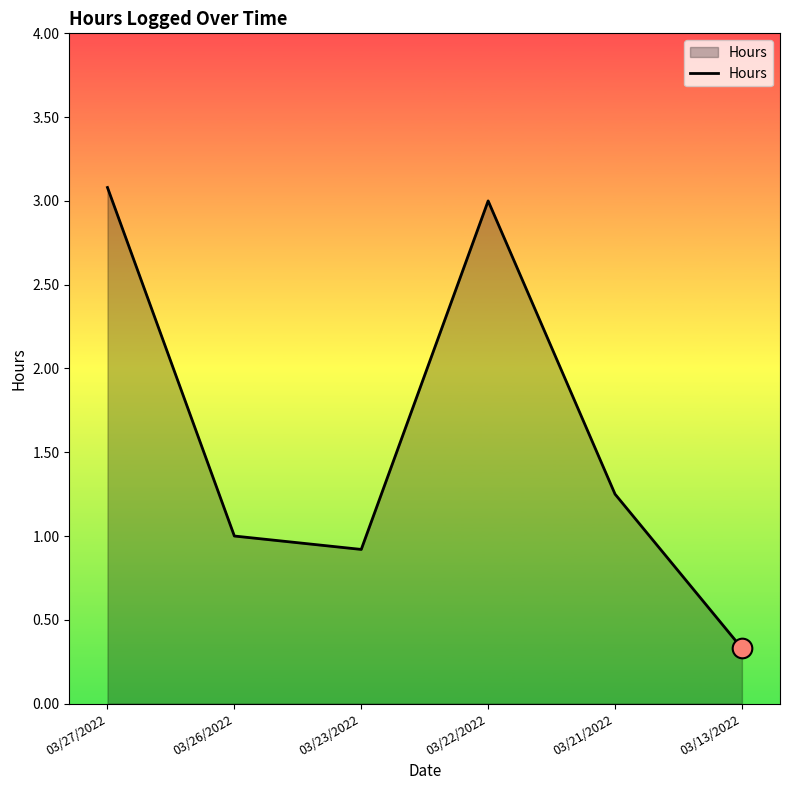

What is the change in value from 03/27/2022 to 03/26/2022?

-2.1